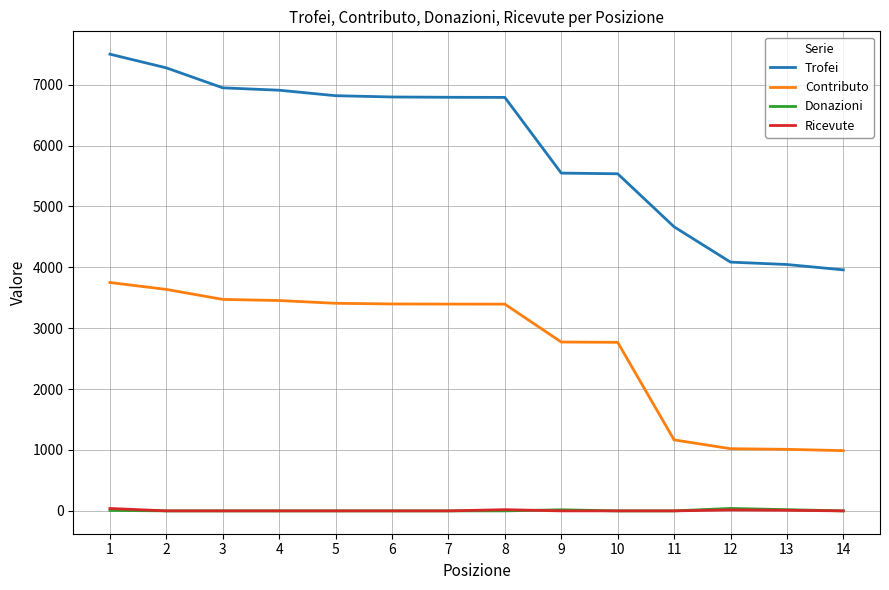

The value of Contributo at 13 is 1720. True or false?

False